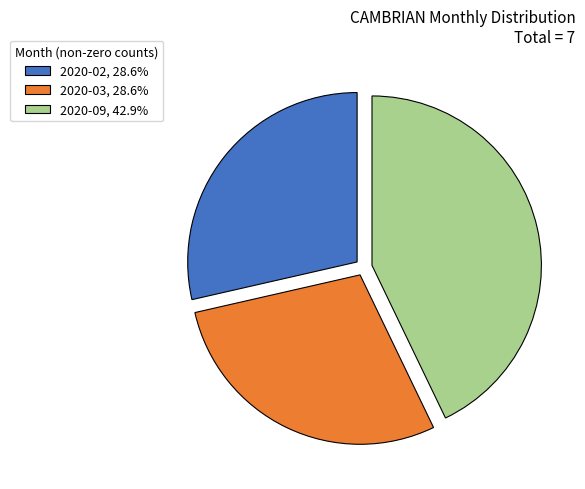

Is there a majority slice in this chart?

No